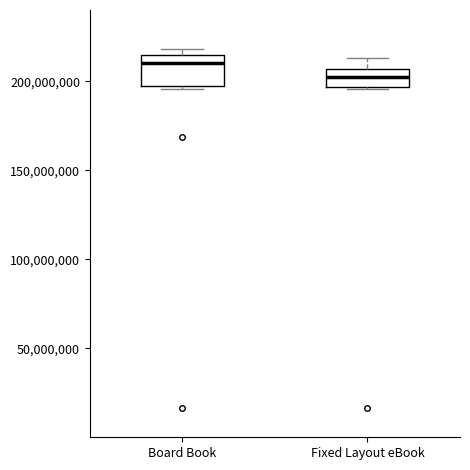

Which box's median line is the lowest?

Fixed Layout eBook